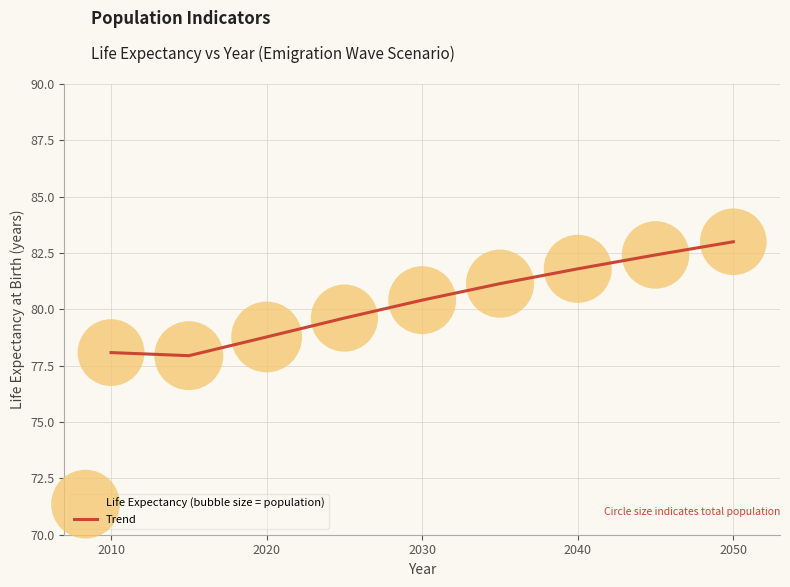

What is the maximum value shown in the chart?

83.0